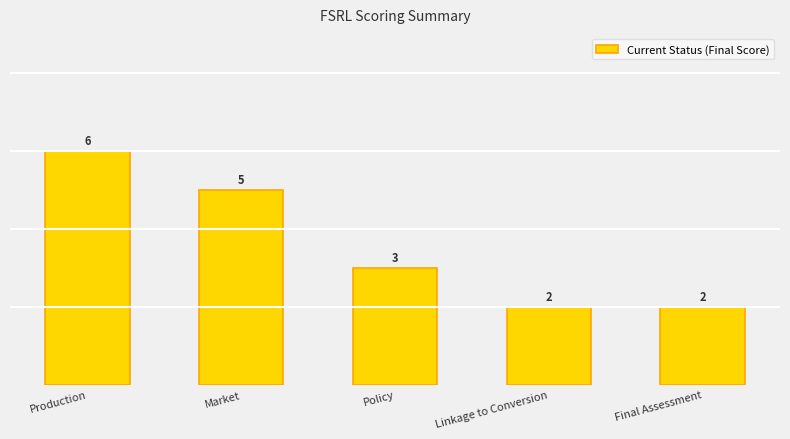

What is the label of the 2nd bar from the right?

Linkage to Conversion